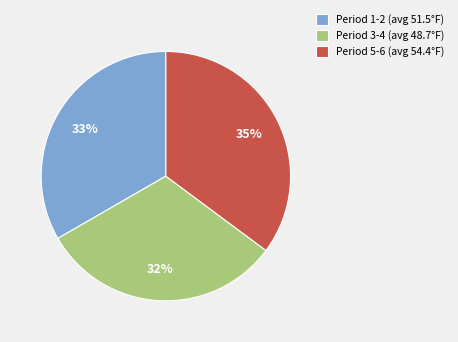

How many slices are in this pie chart?

3